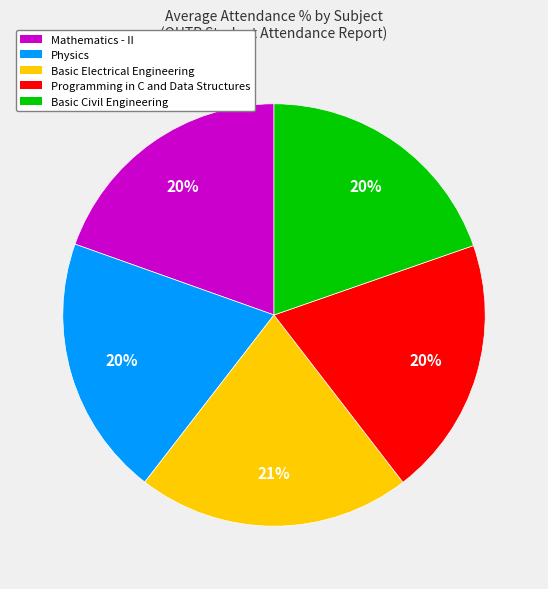

To the nearest percent, what is the difference between the Programming in C and Data Structures and Mathematics - II slice percentages?

0%